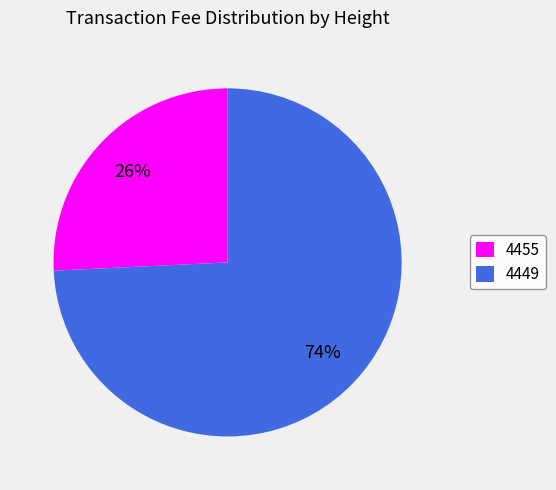

Which has a higher value, 4449 or 4455?

4449